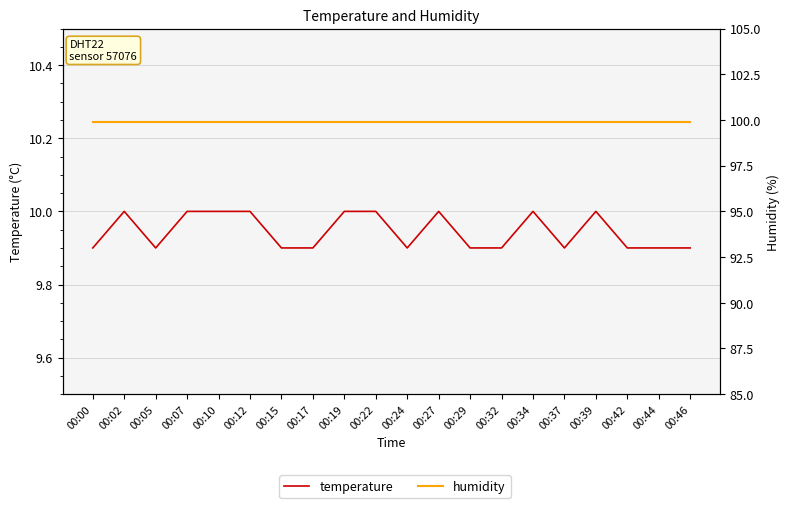

List the labels in order of humidity value, smallest first.

00:00, 00:02, 00:05, 00:07, 00:10, 00:12, 00:15, 00:17, 00:19, 00:22, 00:24, 00:27, 00:29, 00:32, 00:34, 00:37, 00:39, 00:42, 00:44, 00:46